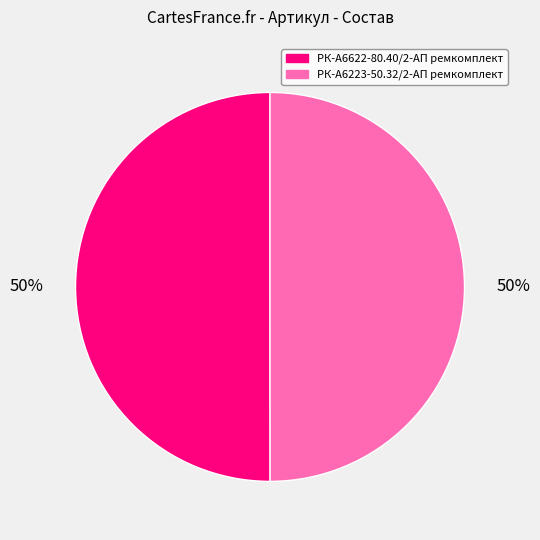

Is it true that РК-А6223-50.32/2-АП ремкомплект is 41% of the pie?

False